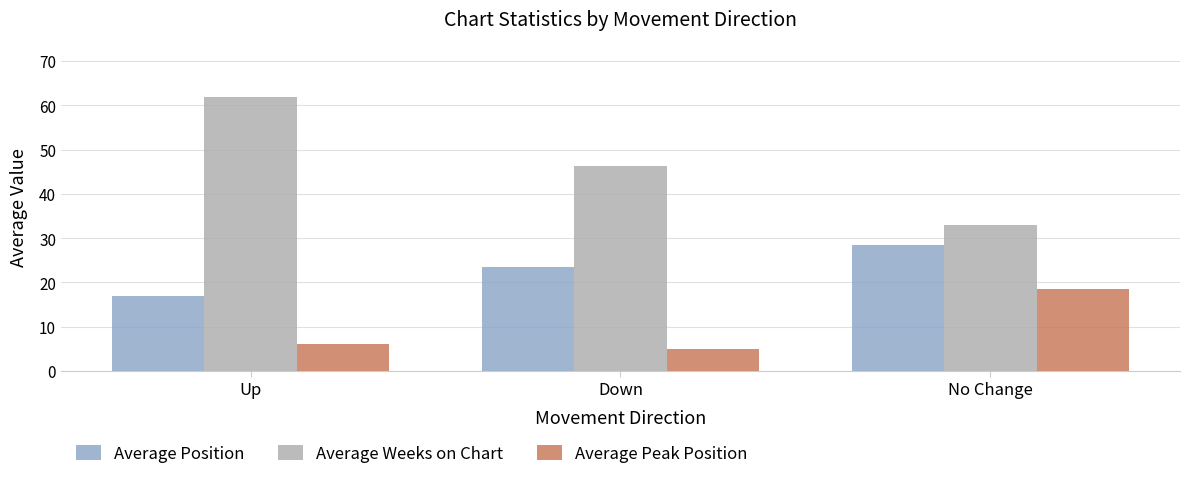

At which label does Average Weeks on Chart reach its minimum?

No Change